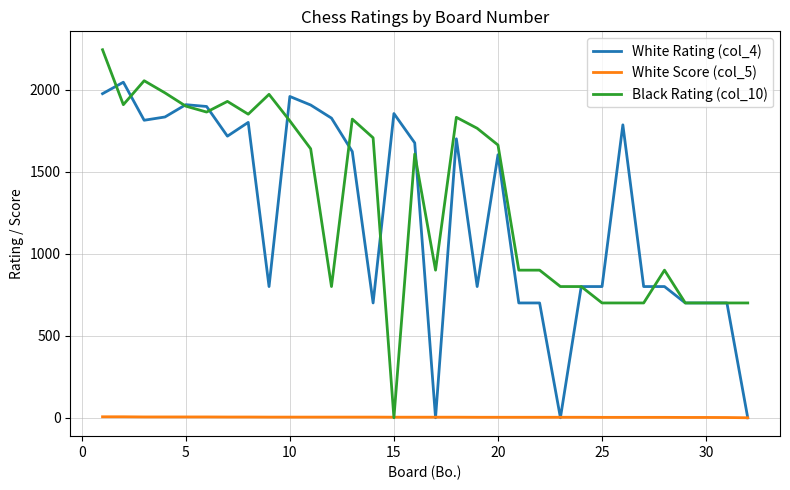

What is the highest value of the Black Rating (col_10) series?

2244.0